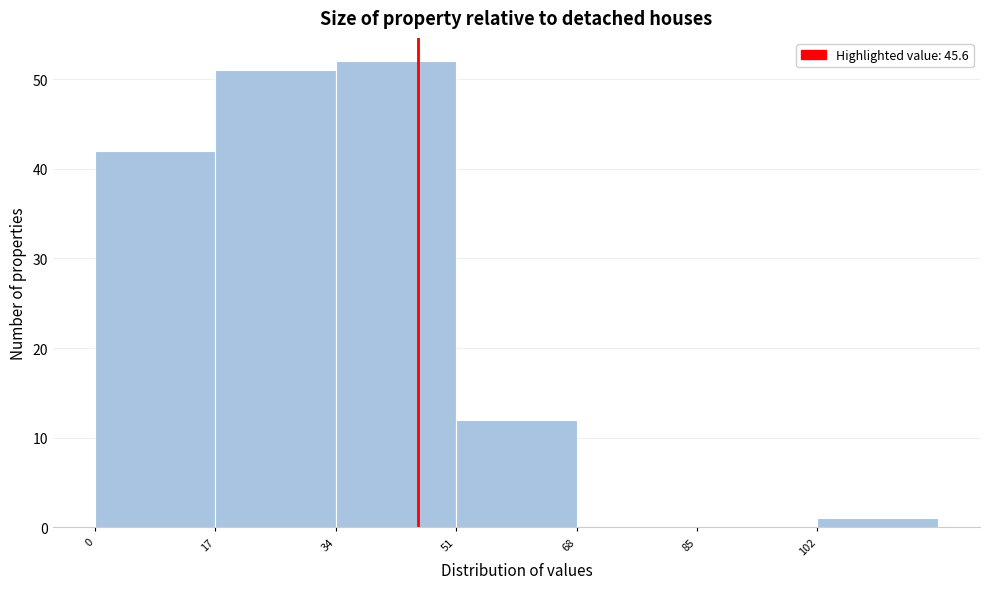

Reading left to right, transcribe this chart: for each bar, give the range it covers on the x-axis and its height. Neither the bar edges nor the heights are printed on the chart, so give them approximately, as read against the axes.

0 to 17: 42
17 to 34: 51
34 to 51: 52
51 to 68: 12
68 to 85: 0
85 to 102: 0
102 to 119: 1